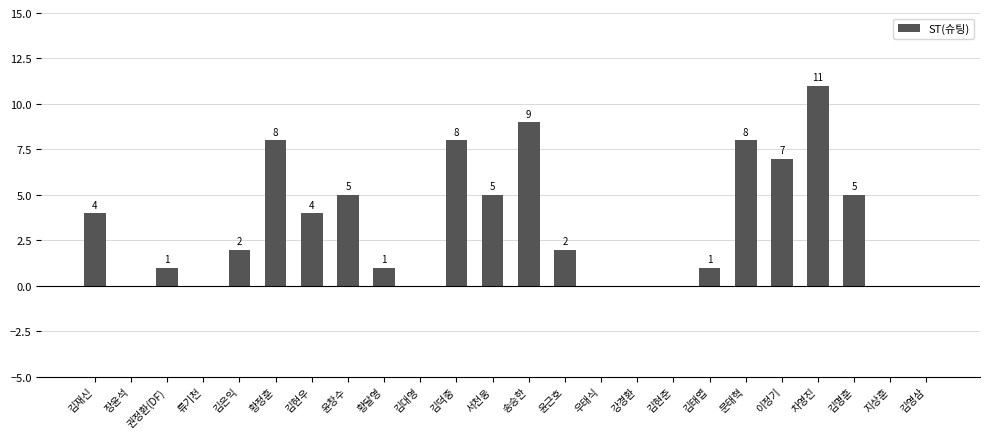

What is the maximum value shown in the chart?

11